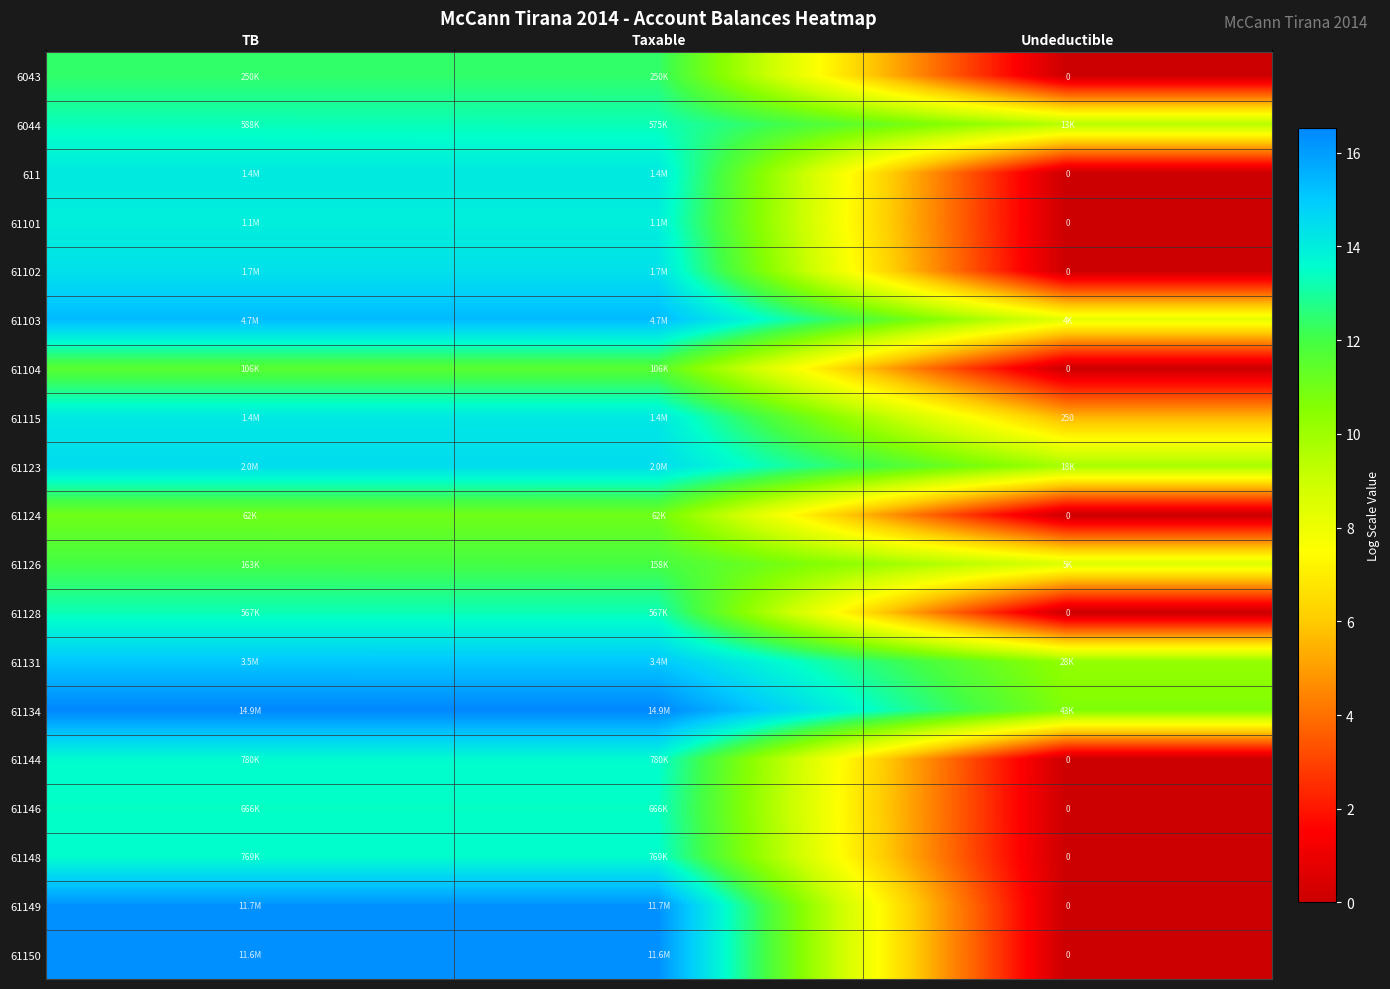

What is the difference between the highest and lowest values at TB?

5.5